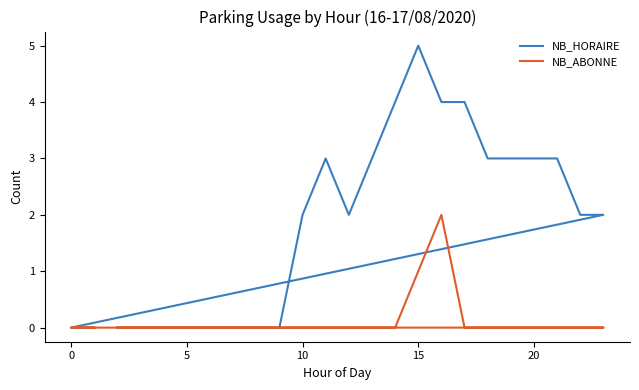

What are all the series names shown in the legend?

NB_HORAIRE, NB_ABONNE